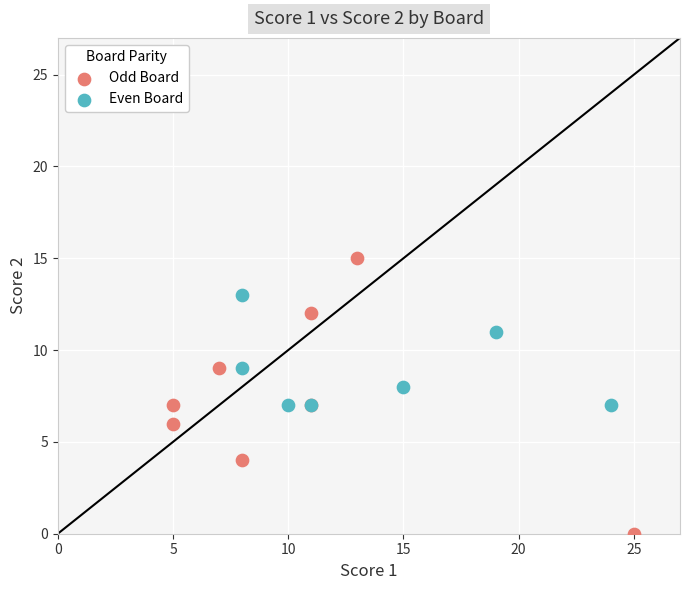

Which series has the largest Y range (max minus min)?

Odd Board